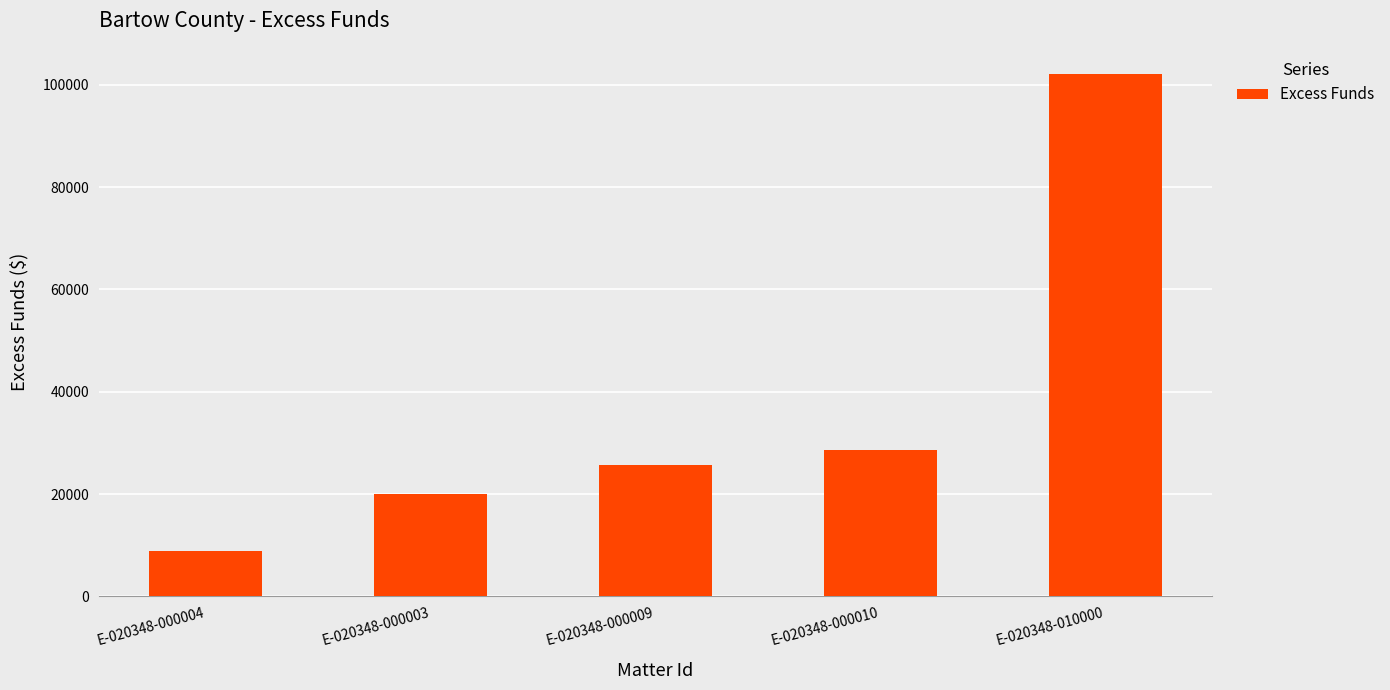

What is the label of the 4th bar from the right?

E-020348-000003